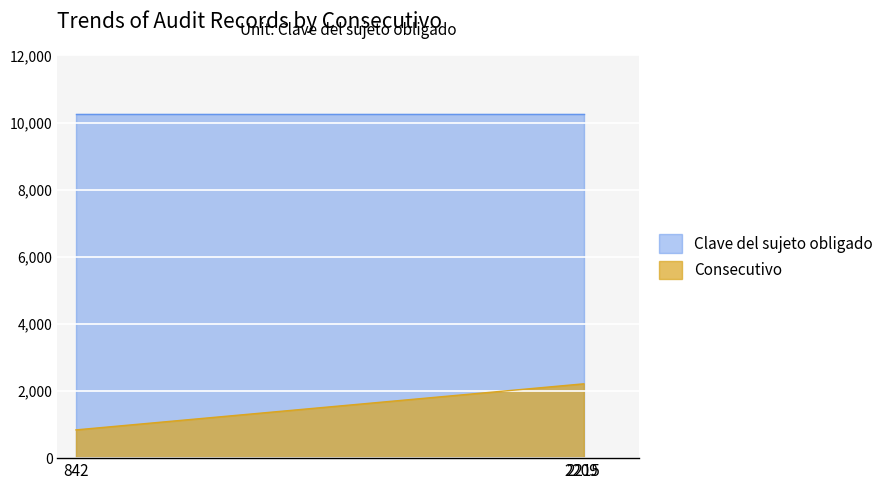

Reading left to right, what are all the values shown in this chart?

842	2209	2215